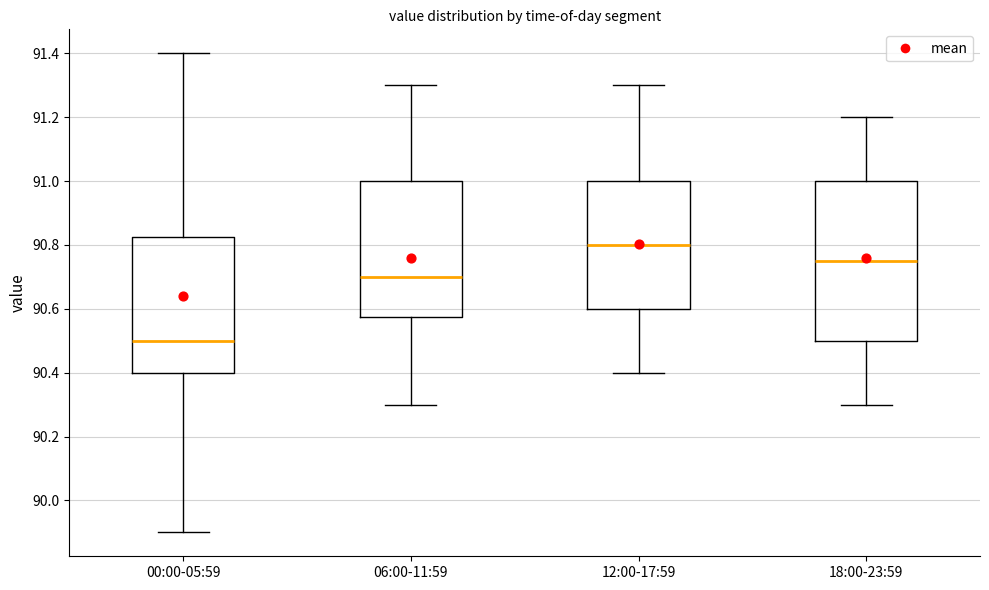

Reading left to right, read every box against the y-axis: the position of its median line, the range the box covers, and the ends of its whiskers. The values are not printed on the chart, so give them approximately, as read against the axis.

00:00-05:59: median 90.50, box 90.40 to 90.82, whiskers 89.90 to 91.40
06:00-11:59: median 90.70, box 90.58 to 91.00, whiskers 90.30 to 91.30
12:00-17:59: median 90.80, box 90.60 to 91.00, whiskers 90.40 to 91.30
18:00-23:59: median 90.76, box 90.50 to 91.00, whiskers 90.30 to 91.20